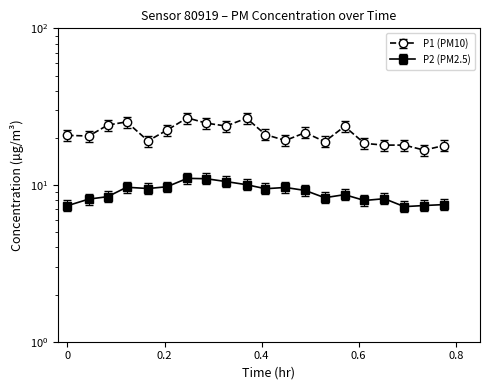

How many values in the P2 series exceed 9?

10